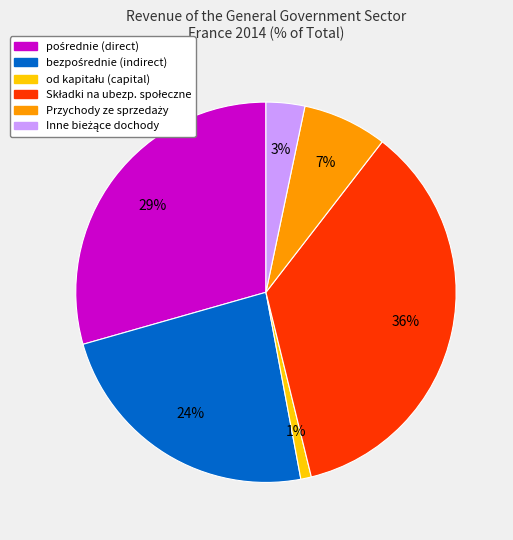

Does any single category account for the majority?

No